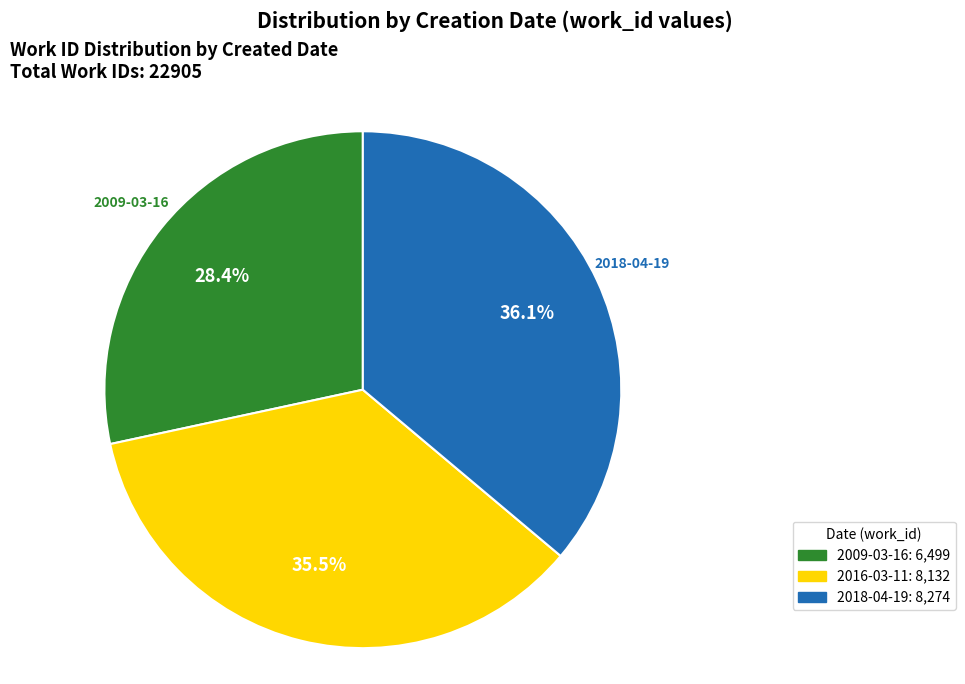

True or false: 2018-04-19 accounts for 36% of the total.

True